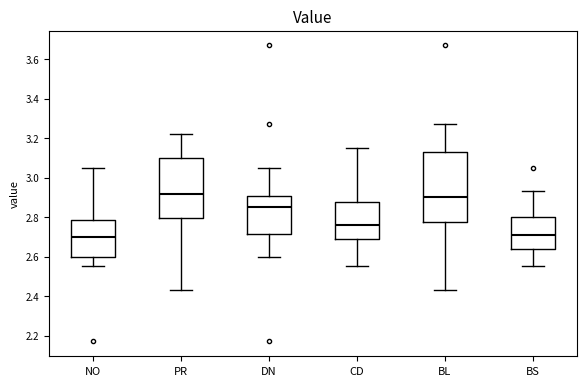

Reading left to right, read every box against the y-axis: the position of its median line, the range the box covers, and the ends of its whiskers. The values are not printed on the chart, so give them approximately, as read against the axis.

NO: median 2.70, box 2.60 to 2.78, whiskers 2.56 to 3.06
PR: median 2.92, box 2.80 to 3.10, whiskers 2.44 to 3.22
DN: median 2.86, box 2.72 to 2.90, whiskers 2.60 to 3.06
CD: median 2.76, box 2.68 to 2.88, whiskers 2.56 to 3.16
BL: median 2.90, box 2.78 to 3.14, whiskers 2.44 to 3.28
BS: median 2.72, box 2.64 to 2.80, whiskers 2.56 to 2.94